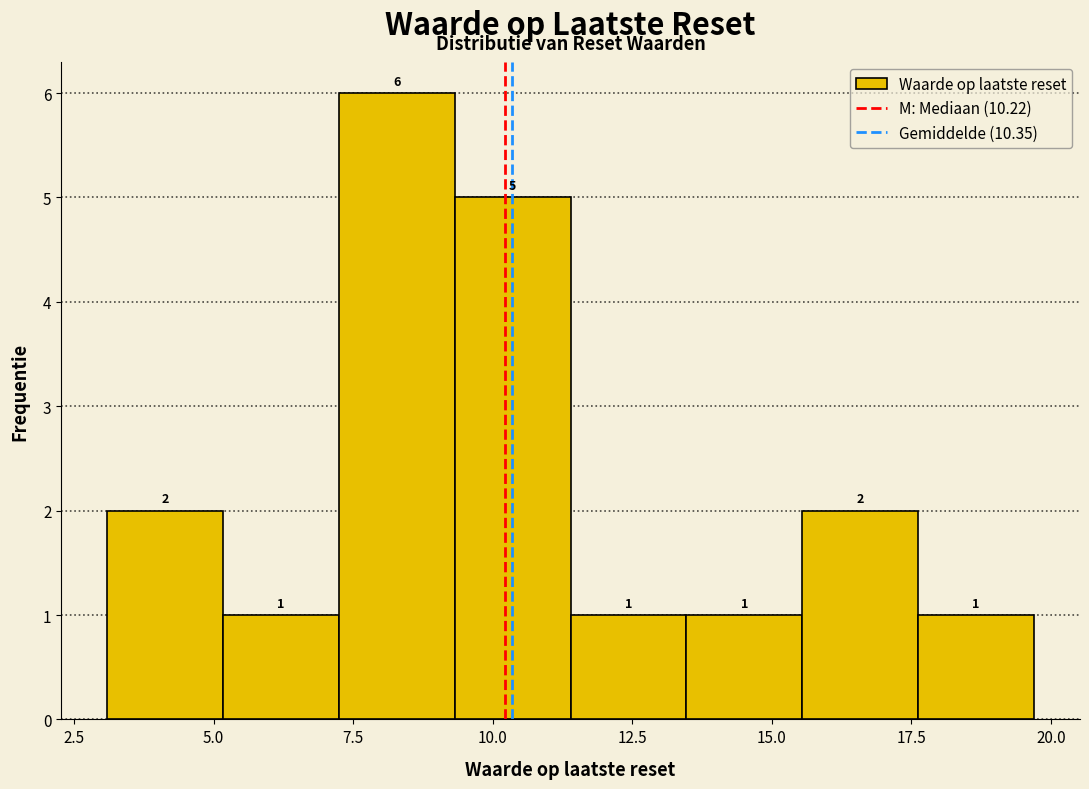

Reading left to right, list every bar in this chart as the range it spans on the x-axis followed by its height. The bar edges are not printed on the chart, so give them approximately, as read against the axis.

3.0 to 5.0: 2
5.0 to 7.0: 1
7.0 to 9.5: 6
9.5 to 11.5: 5
11.5 to 13.5: 1
13.5 to 15.5: 1
15.5 to 17.5: 2
17.5 to 19.5: 1